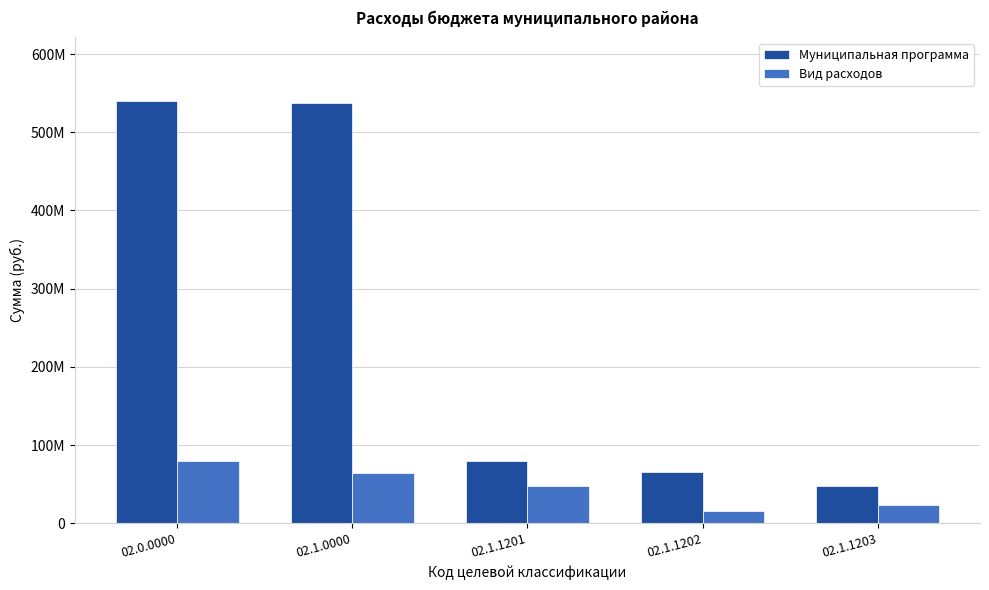

Does the chart contain stacked bars?

No